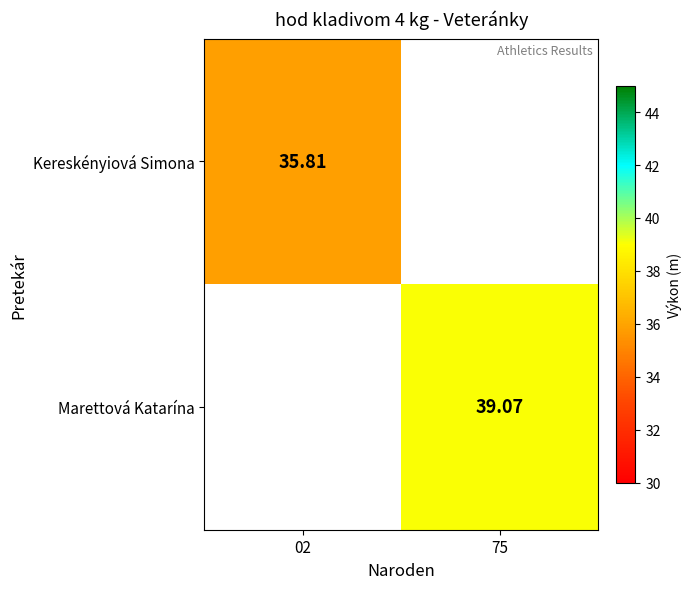

Is the value of Kereskényiová Simona at 02 greater than the value of Marettová Katarína at 75?

No